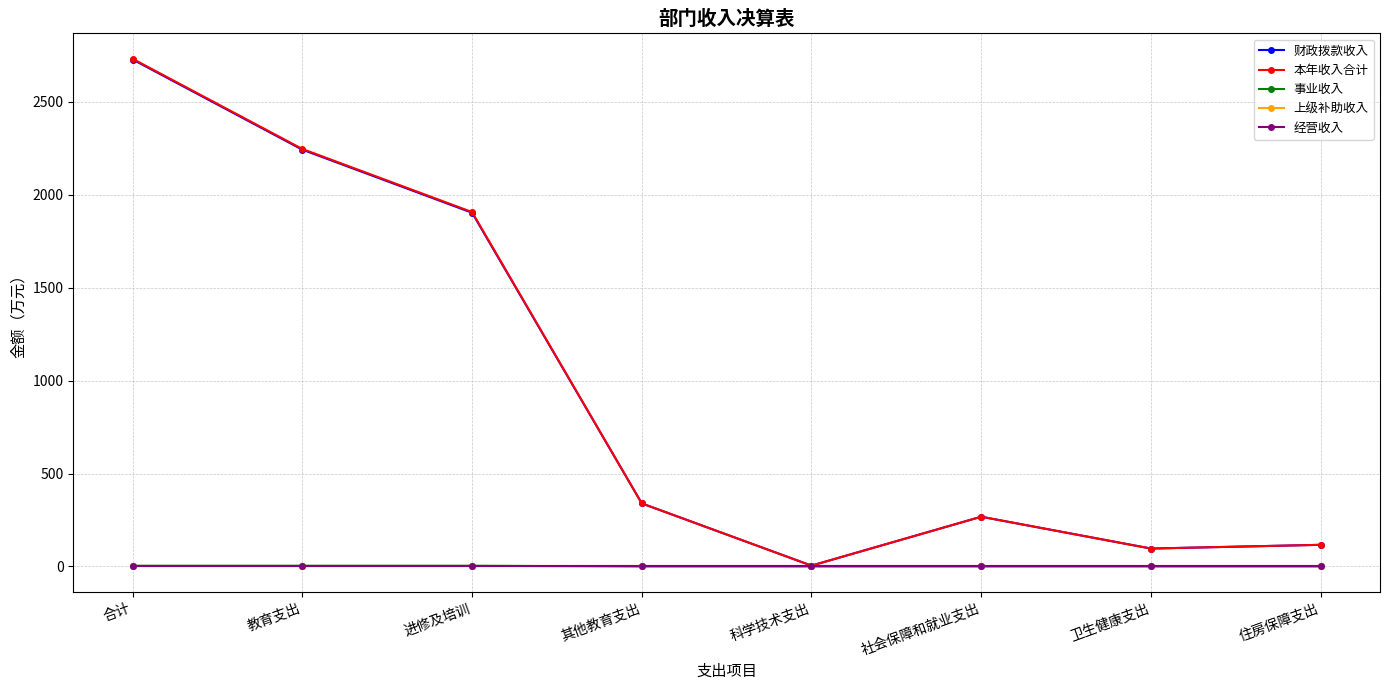

What is the difference between the highest and lowest values at 住房保障支出?

116.5